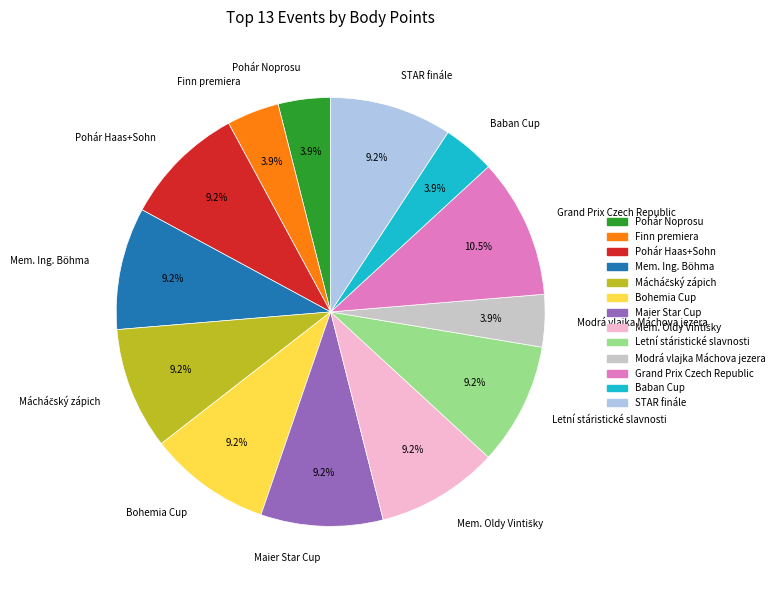

Is Pohár Noprosu the majority of the pie?

No